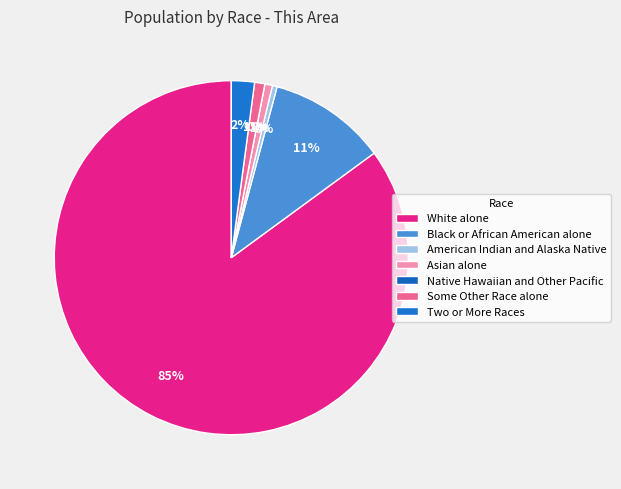

True or false: Native Hawaiian and Other Pacific accounts for 1% of the total.

False